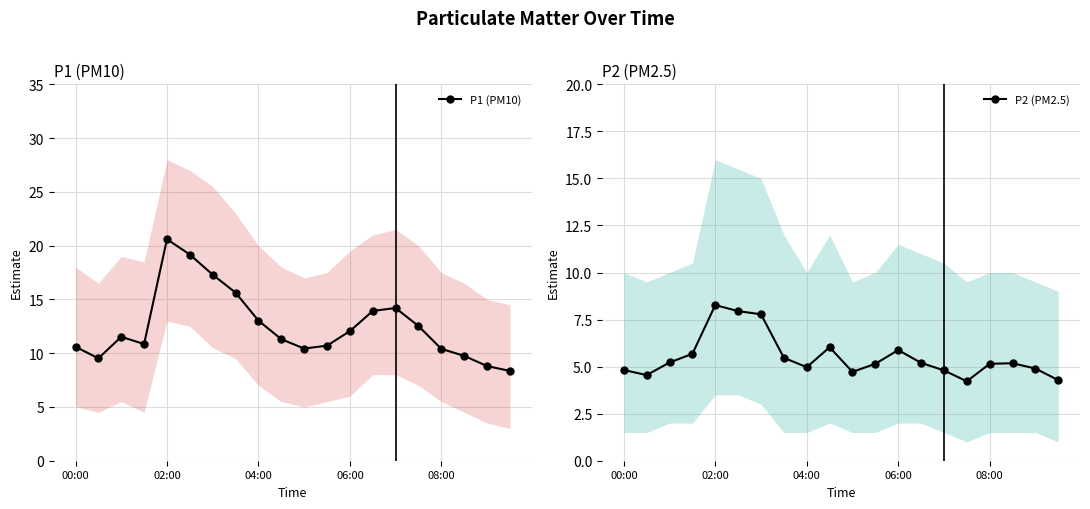

True or false: P1 (PM10) and P2 (PM2.5) intersect in this chart.

False